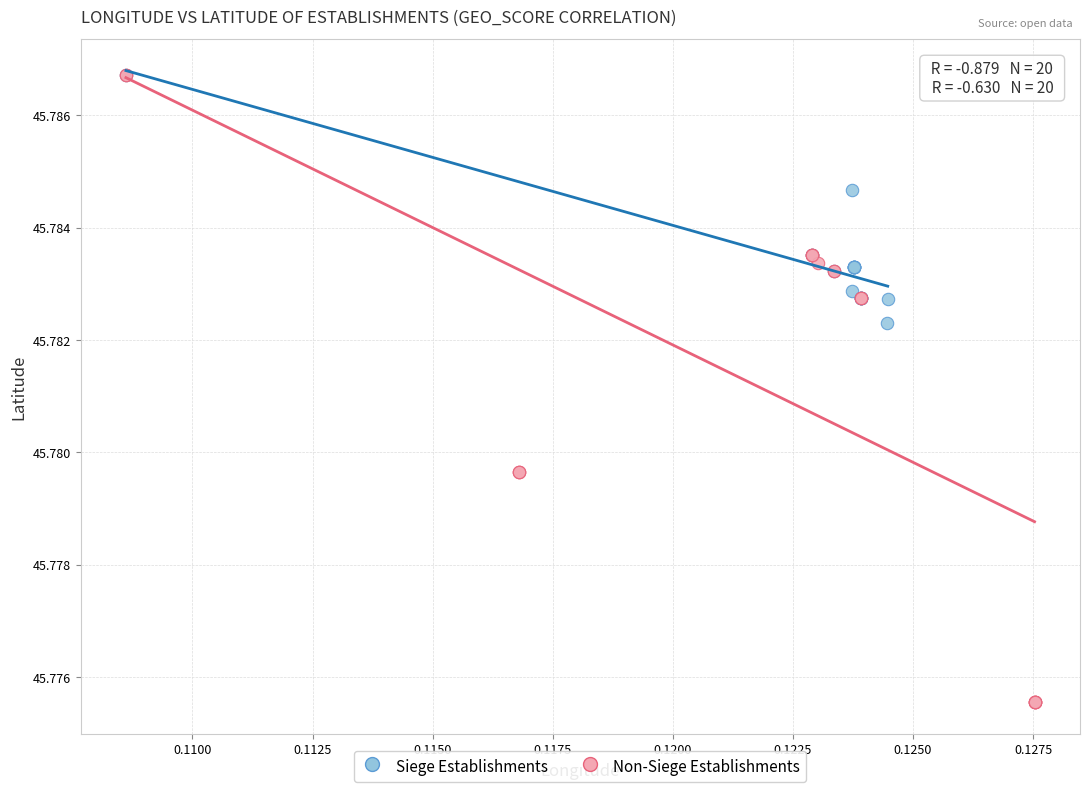

Which series contains the lowest Y value?

Non-Siege Establishments